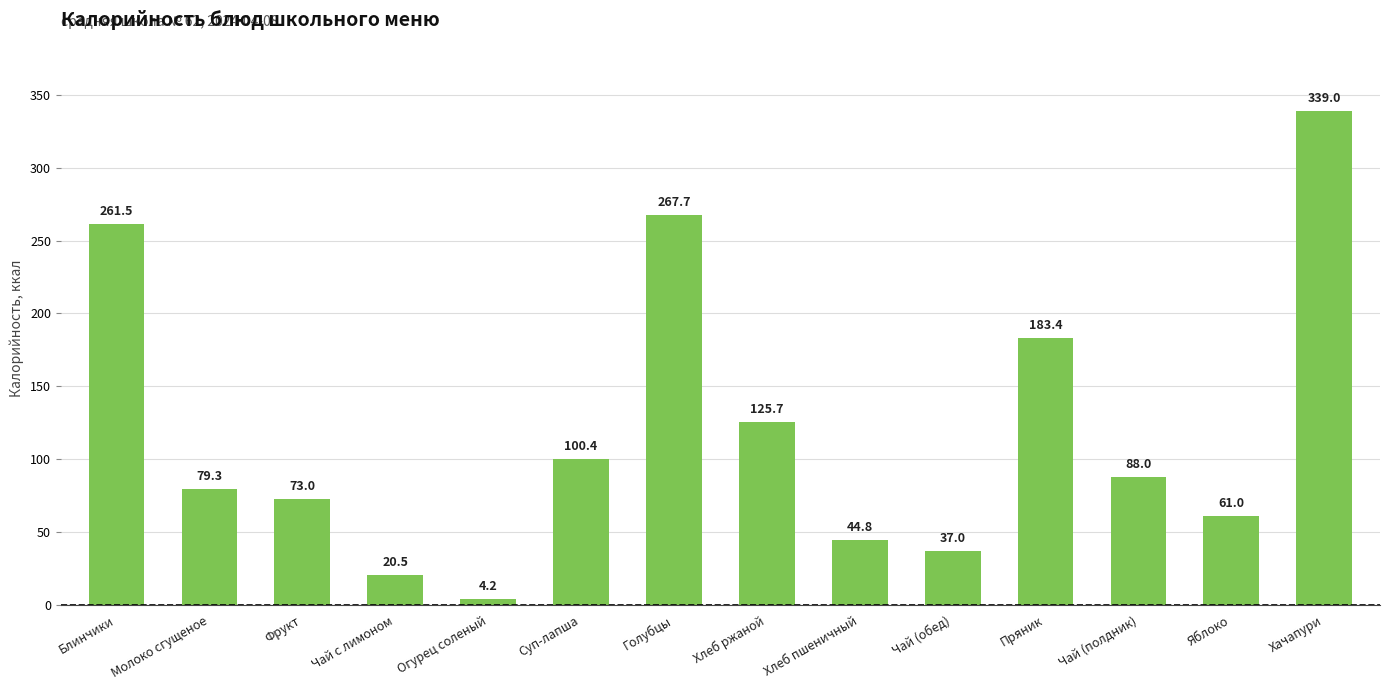

What is the difference between the maximum and second lowest values?

318.5